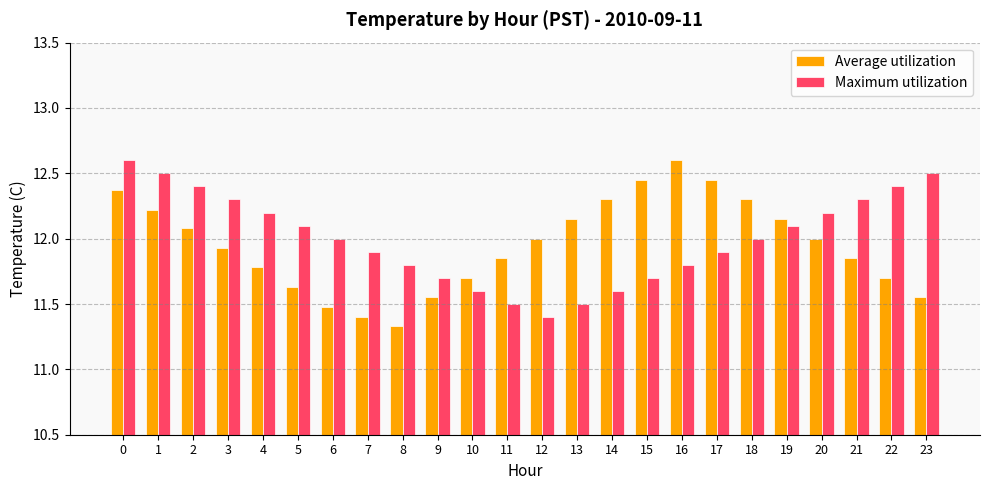

Count the number of data series in this chart.

2